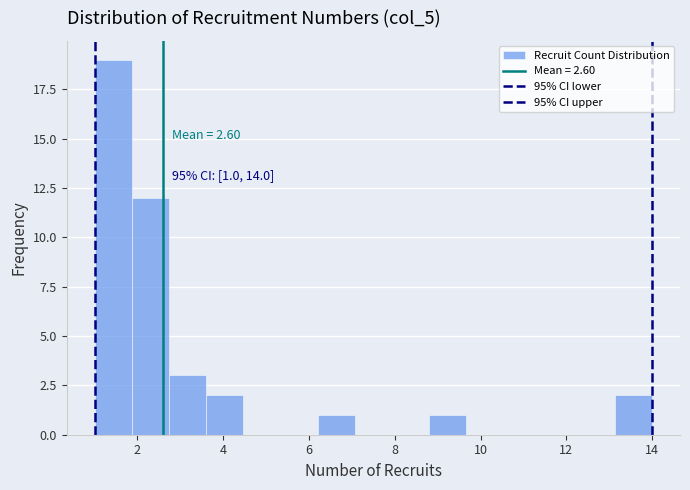

Over which range of the x-axis is the bar tallest?

1.0 to 1.8